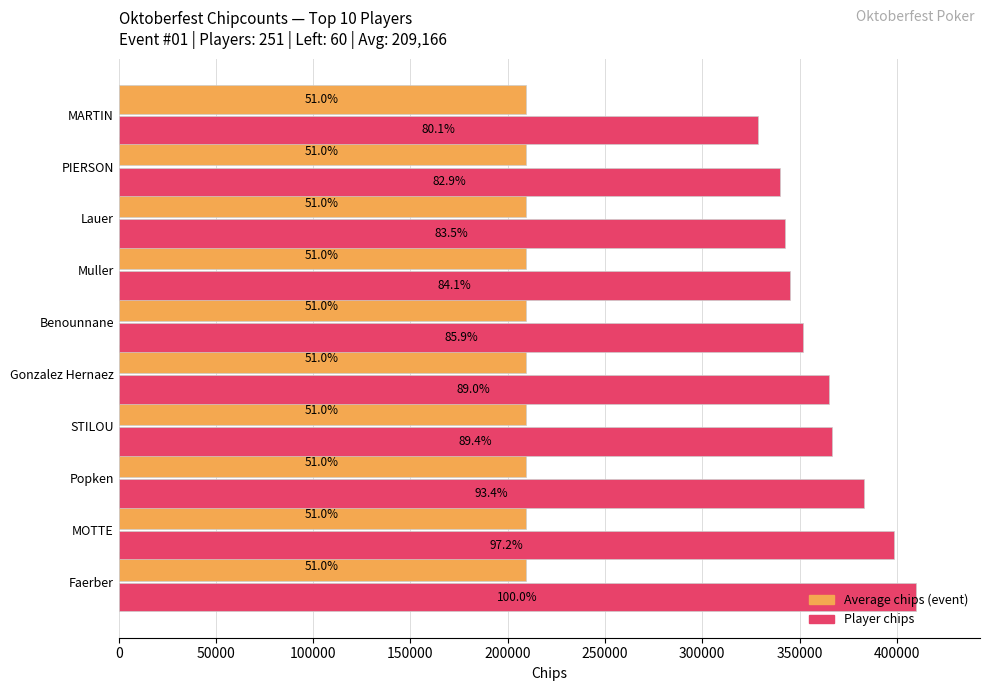

What is the average value of the Player chips series?

363100.0